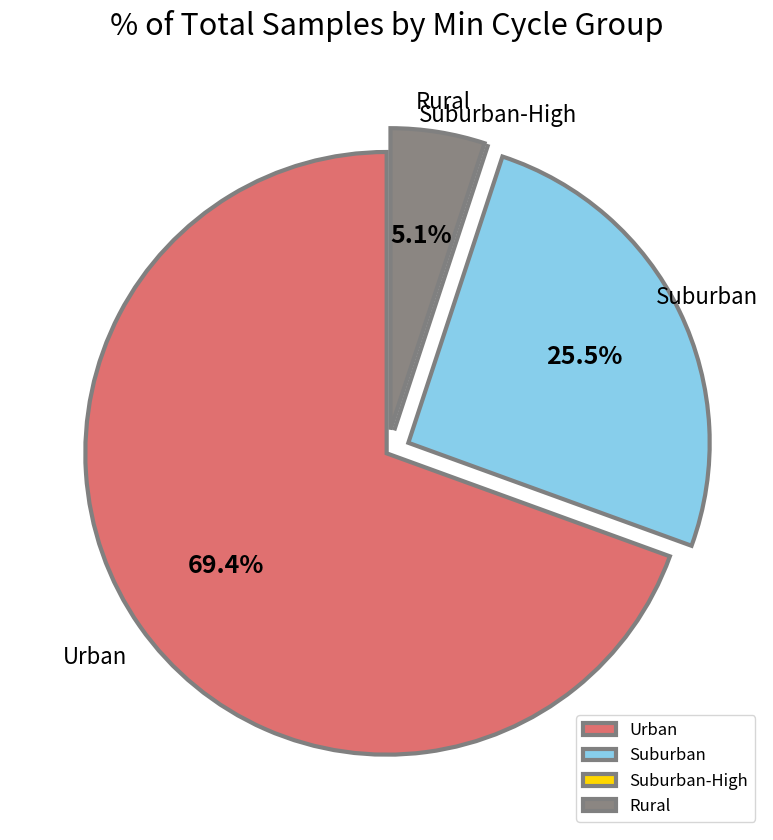

Does Urban represent more than half of the total?

Yes